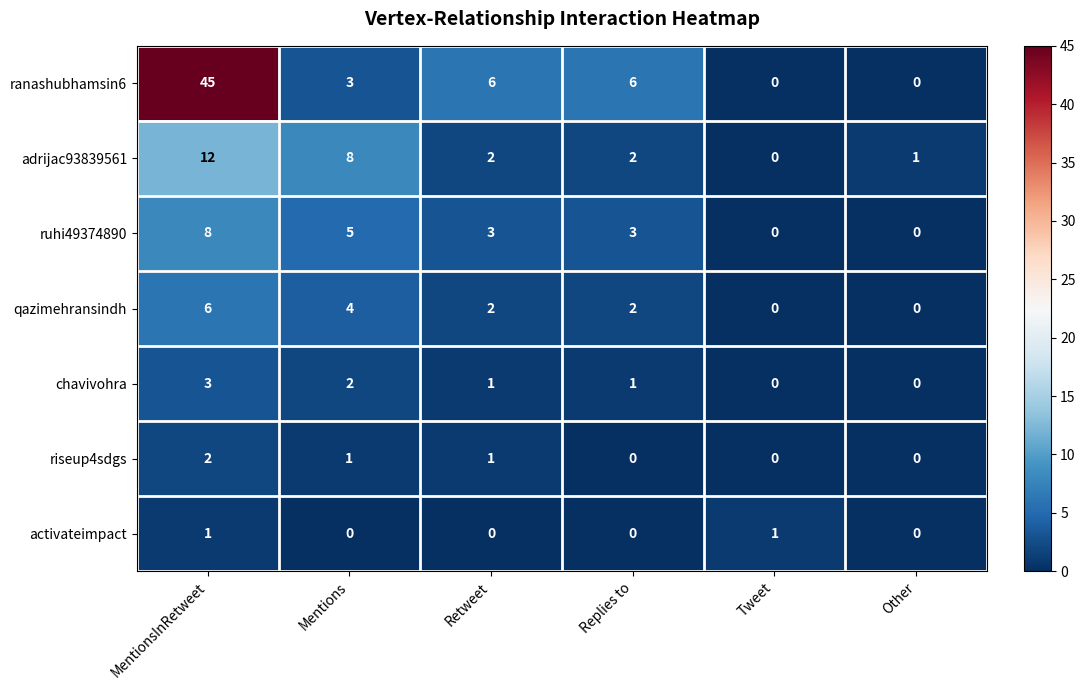

How many series are shown in this chart?

7